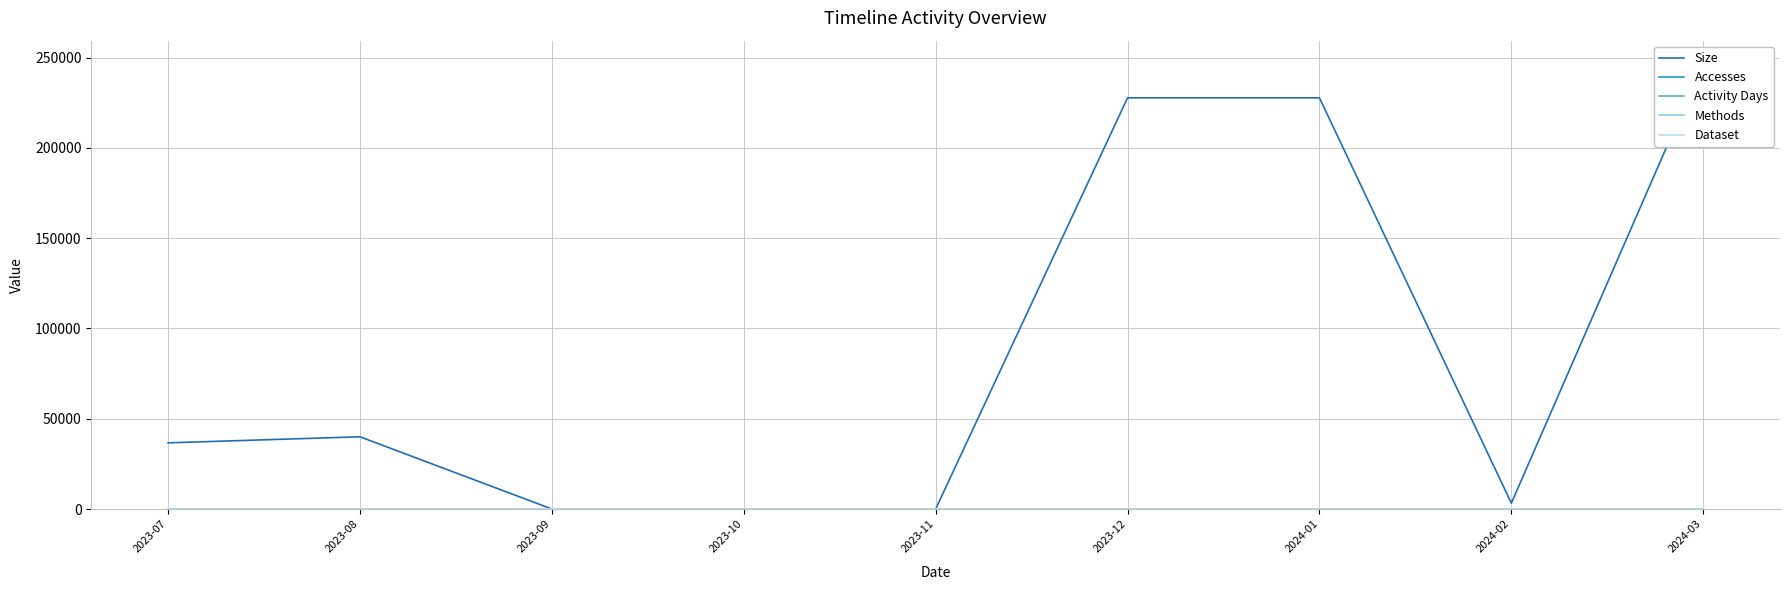

True or false: Methods has more than 2 interior local peaks.

False